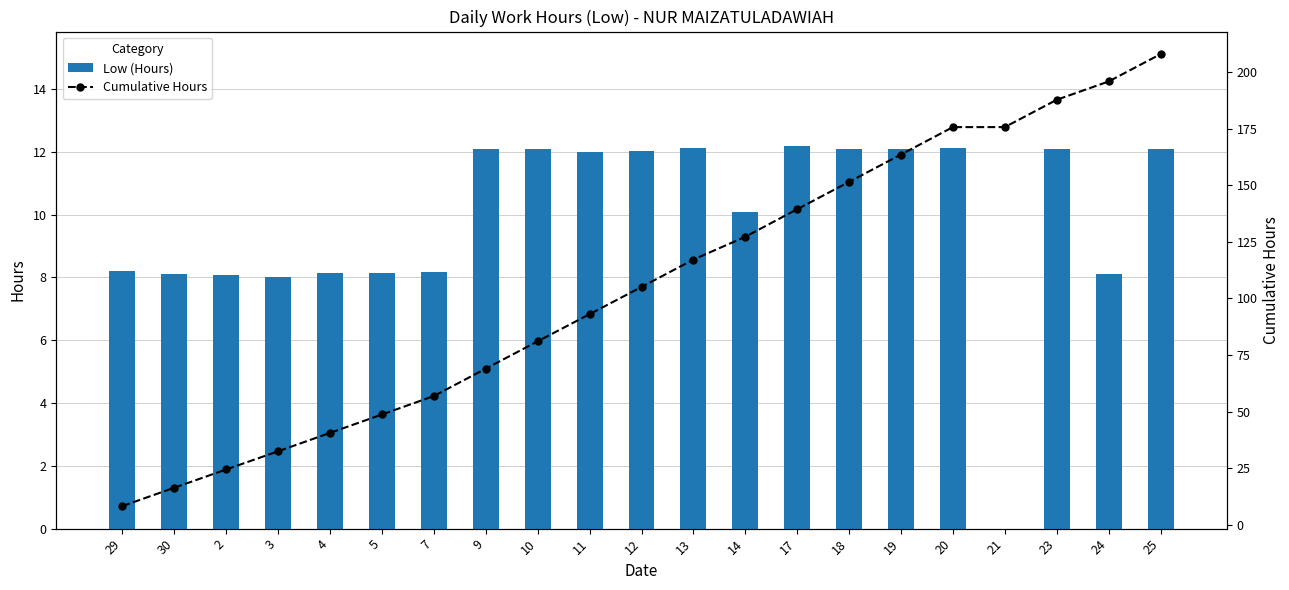

Rank the series at 21 from lowest to highest value.

Low (Hours), Cumulative Hours